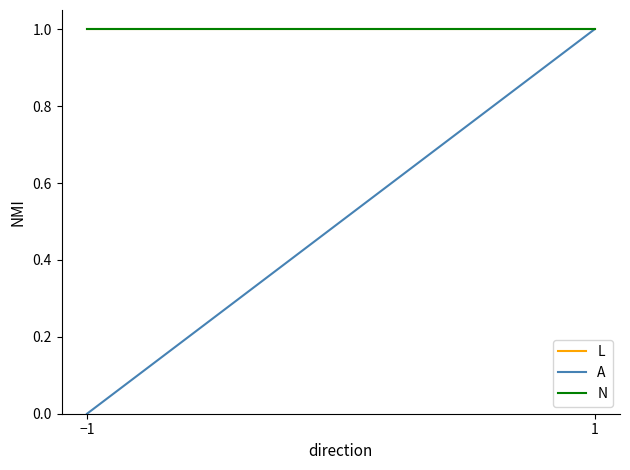

How many data points does each series have?

2